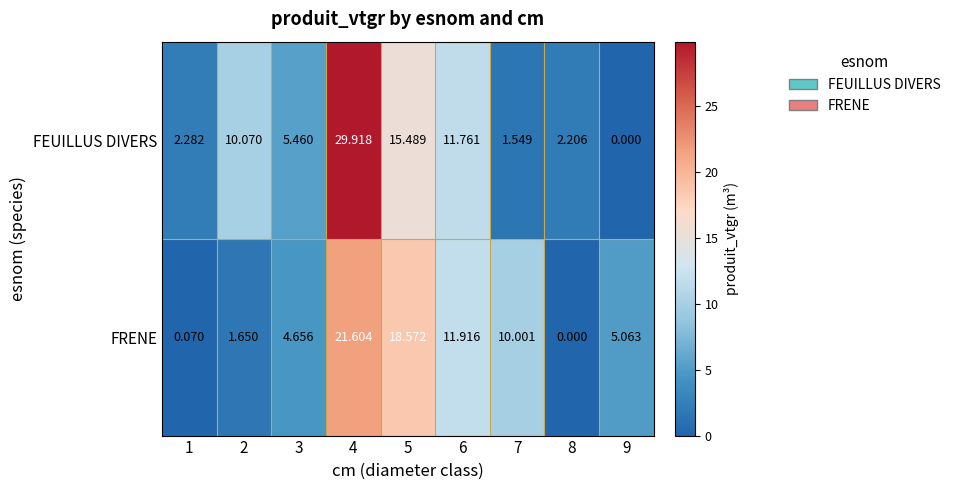

List the series in order of their peak value, lowest first.

FRENE, FEUILLUS DIVERS